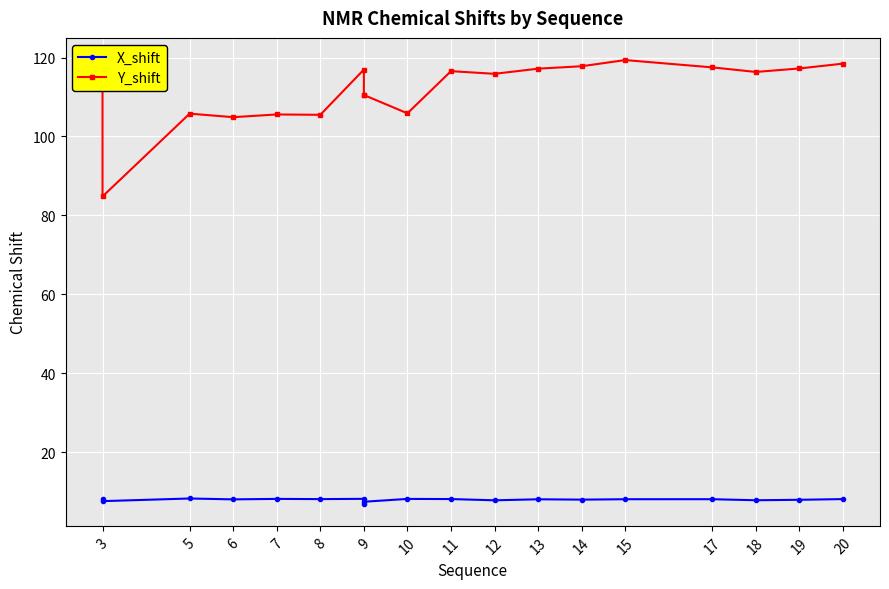

Reading left to right, transcribe all the data shown in this chart.

X_shift: 8.1	7.6	8.3	8.0	8.2	8.1	8.2	6.9	7.4	8.1	8.1	7.8	8.1	8.0	8.1	8.1	7.8	7.9	8.1
Y_shift: 117.8	84.8	105.8	104.9	105.6	105.5	117.0	110.5	110.5	105.9	116.5	115.9	117.2	117.8	119.4	117.5	116.3	117.2	118.5